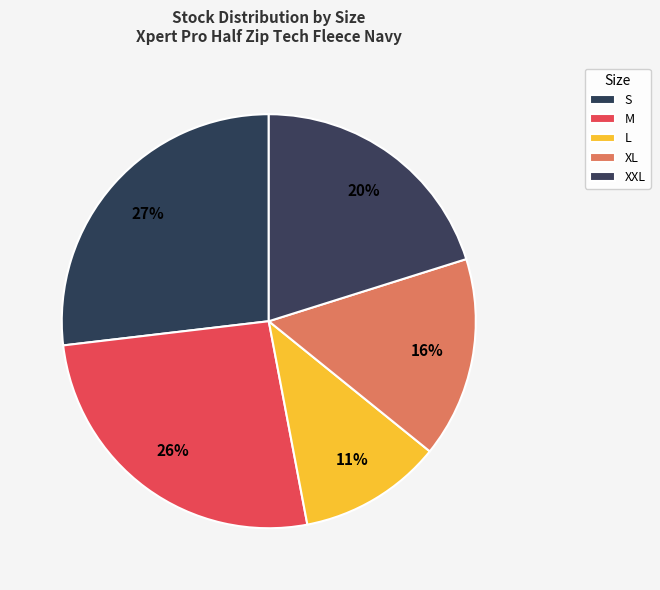

Approximately how many times larger is the value at L compared to M?

0.4